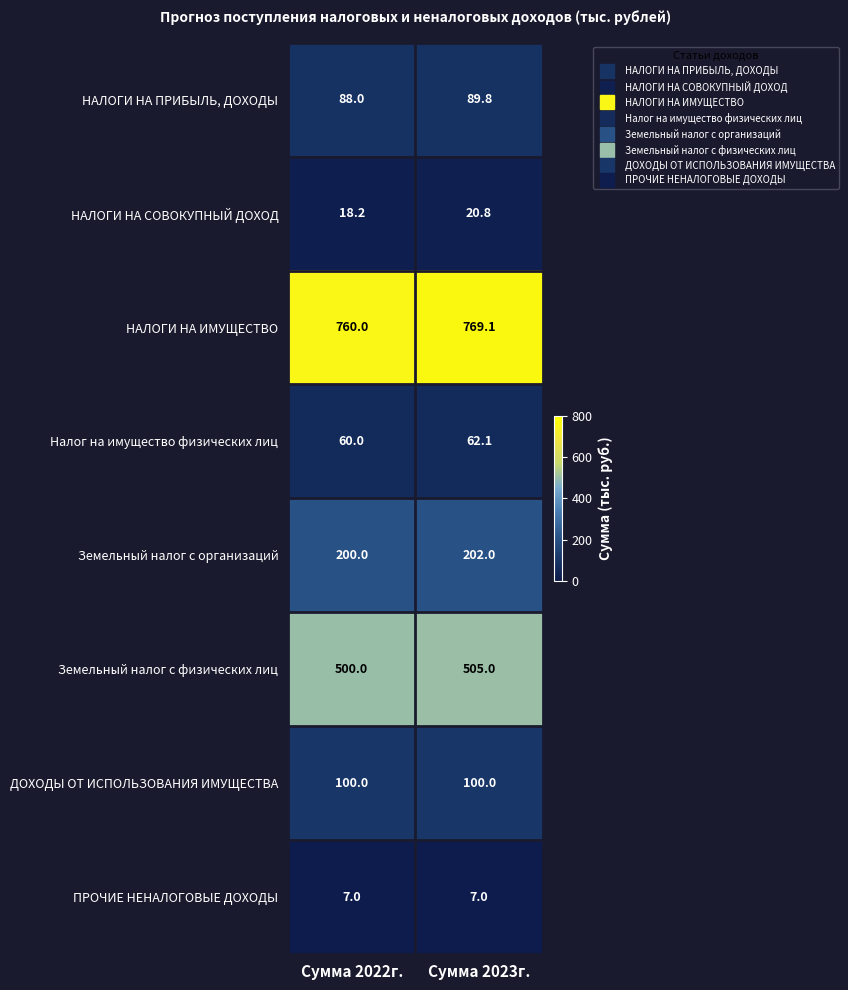

What is the minimum value shown in the chart?

7.0